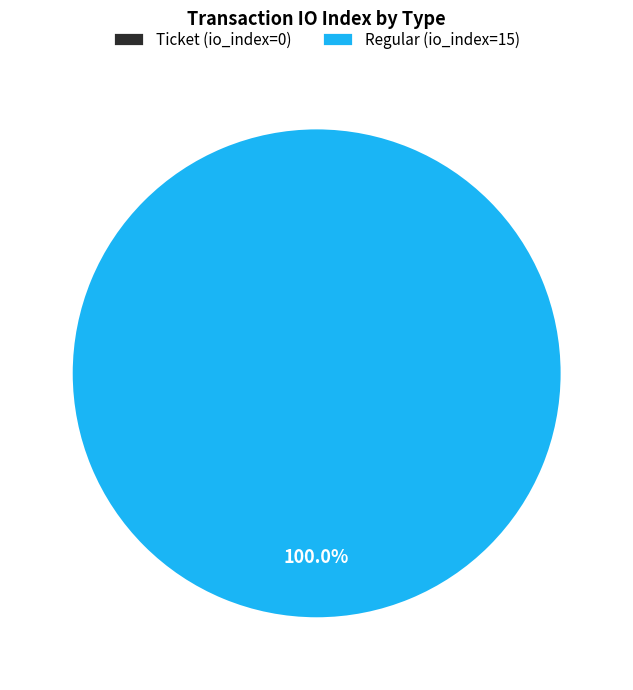

Which category accounts for the majority?

Regular (io_index=15)